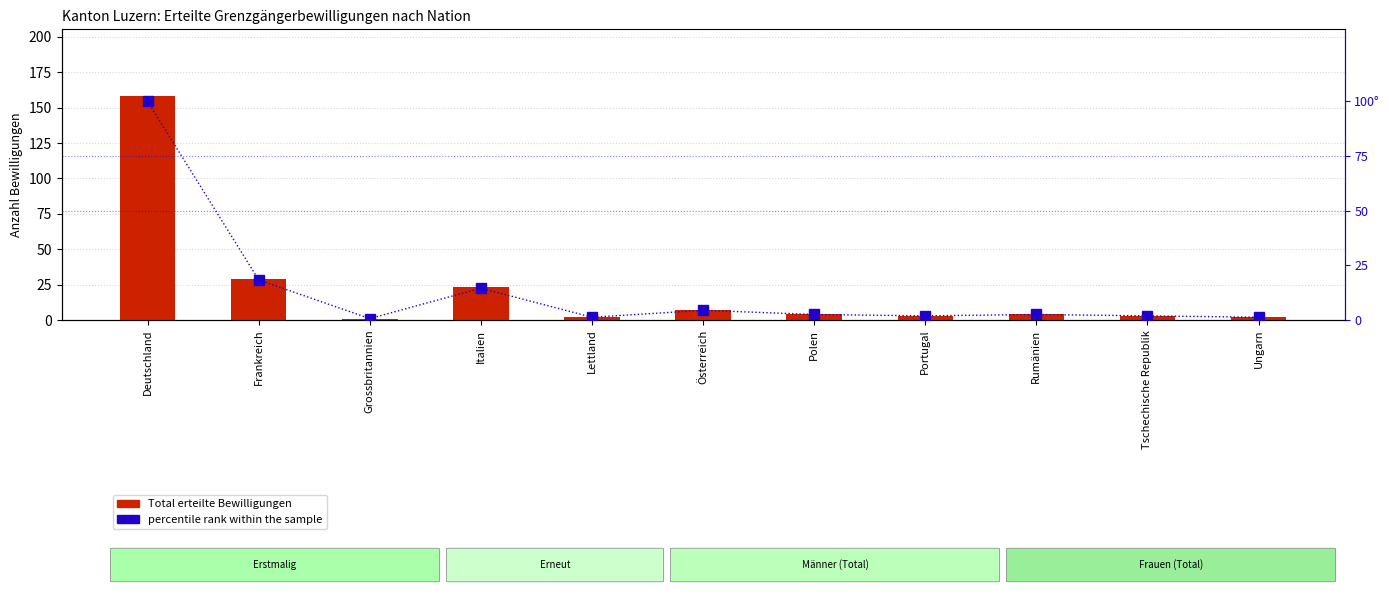

Which series has the largest total across all categories?

Total erteilte Bewilligungen